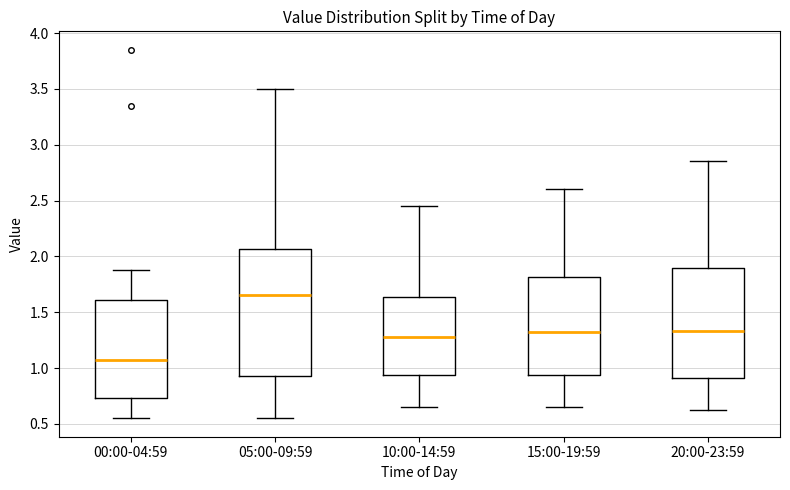

Which box's median line is the lowest?

00:00-04:59